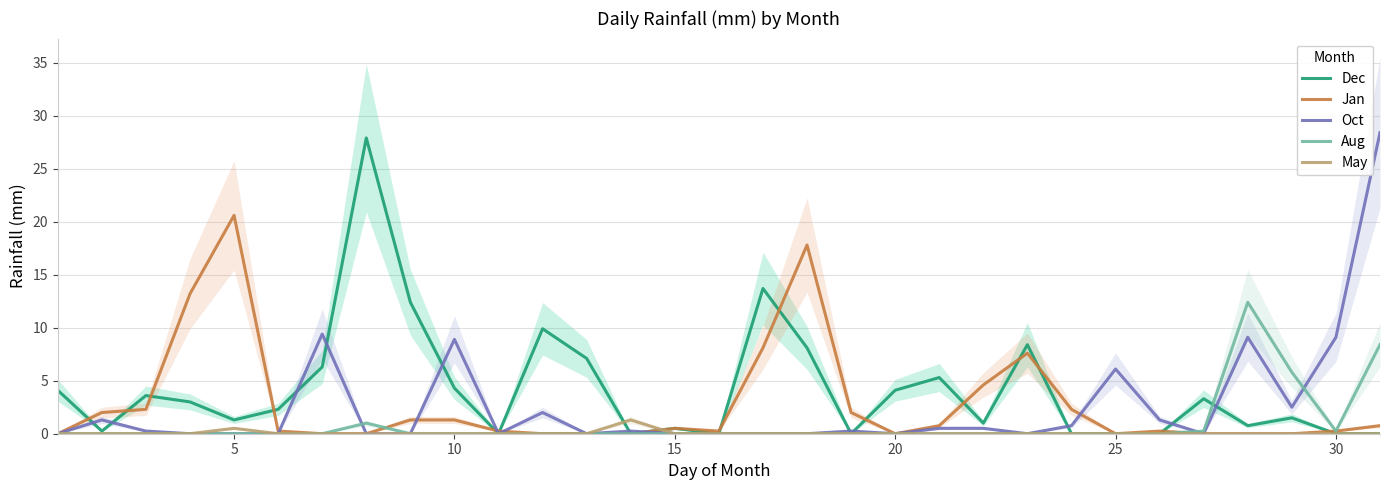

What is the highest value of the Oct series?

28.4